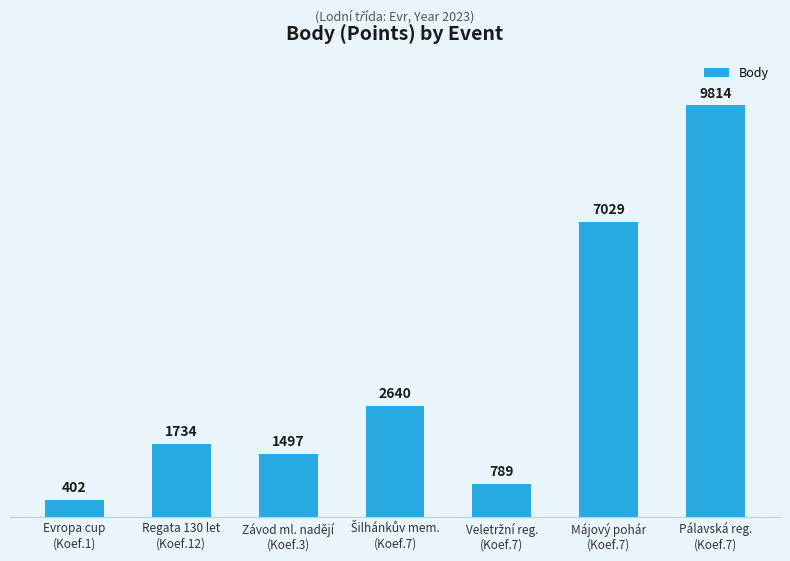

The chart shows a value of 9814 at Pálavská reg.
(Koef.7). True or false?

True